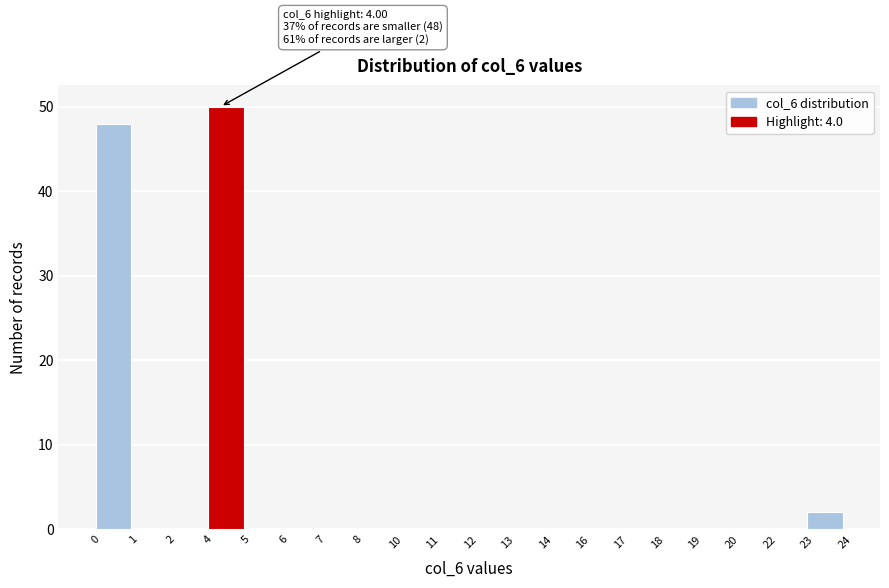

Reading right to left, transcribe all the data shown in this chart.

23=2	22=0	20=0	19=0	18=0	17=0	16=0	14=0	13=0	12=0	11=0	10=0	8=0	7=0	6=0	5=0	4=50	2=0	1=0	0=48